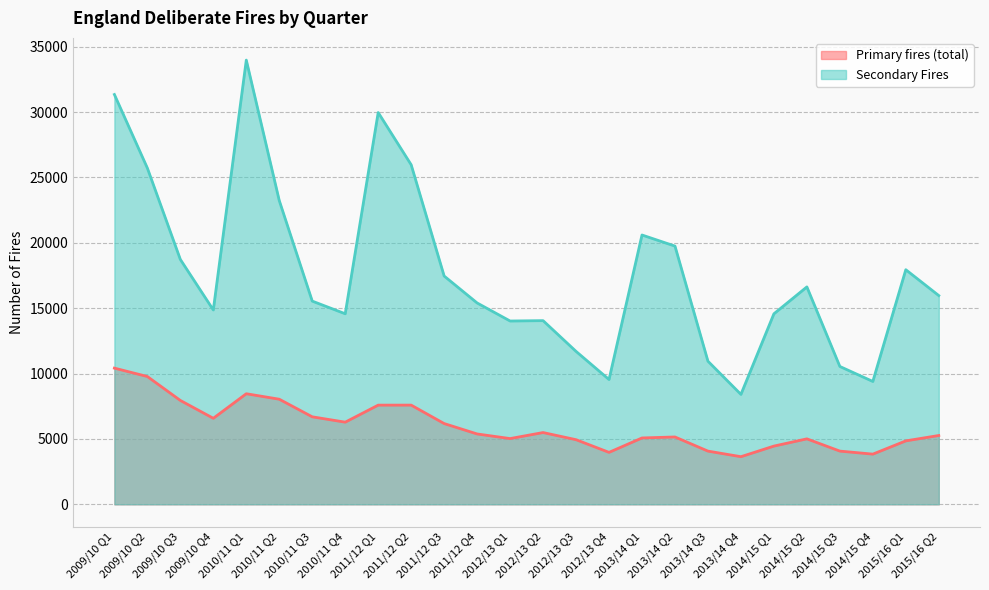

Rank the categories by Secondary Fires value from lowest to highest.

2013/14 Q4, 2014/15 Q4, 2012/13 Q4, 2014/15 Q3, 2013/14 Q3, 2012/13 Q3, 2012/13 Q1, 2012/13 Q2, 2014/15 Q1, 2010/11 Q4, 2009/10 Q4, 2011/12 Q4, 2010/11 Q3, 2015/16 Q2, 2014/15 Q2, 2011/12 Q3, 2015/16 Q1, 2009/10 Q3, 2013/14 Q2, 2013/14 Q1, 2010/11 Q2, 2009/10 Q2, 2011/12 Q2, 2011/12 Q1, 2009/10 Q1, 2010/11 Q1